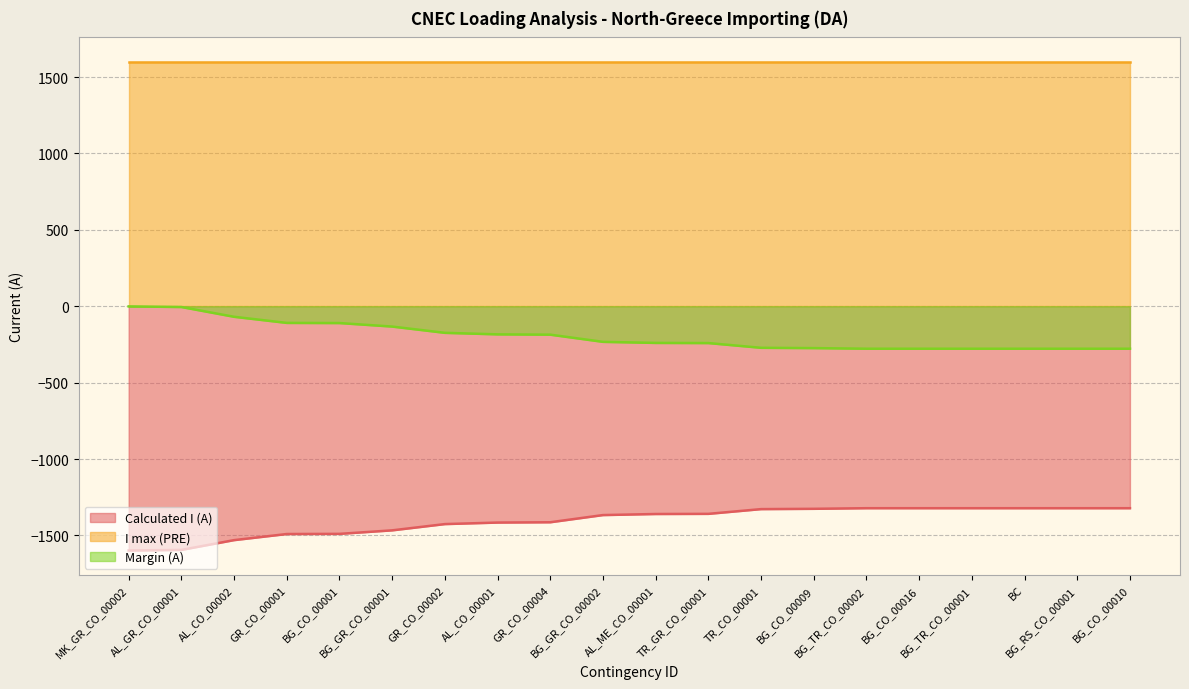

What is the minimum value for Calculated I (A)?

-1599